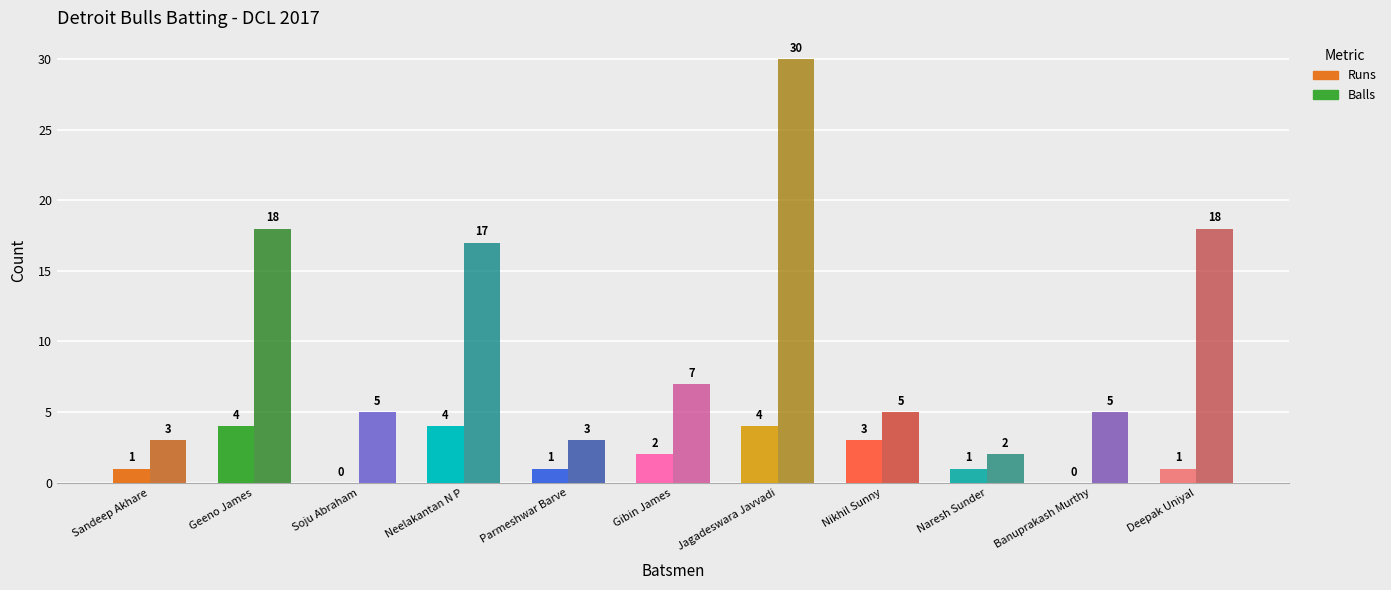

Are the bars grouped side by side (vs. stacked)?

Yes